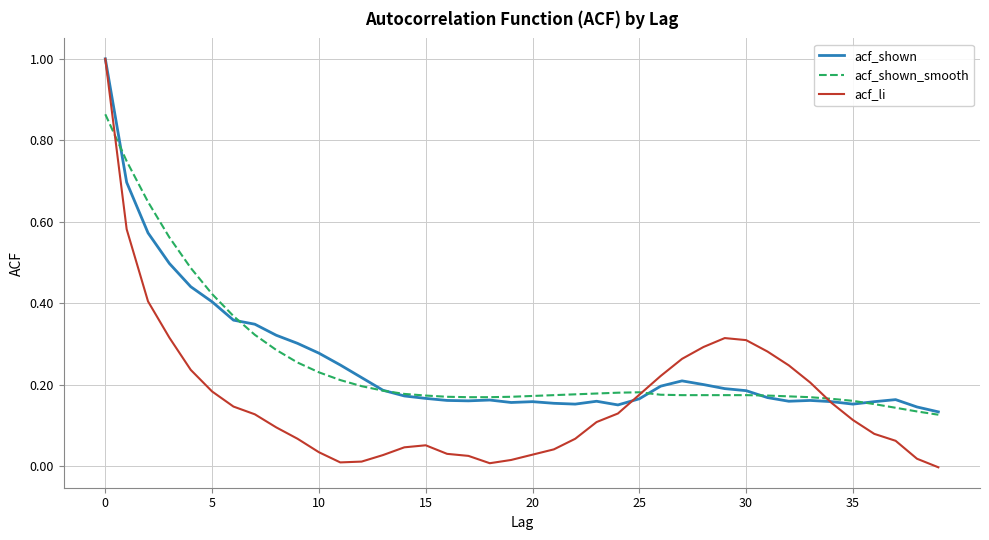

Count the number of categories in the chart.

40